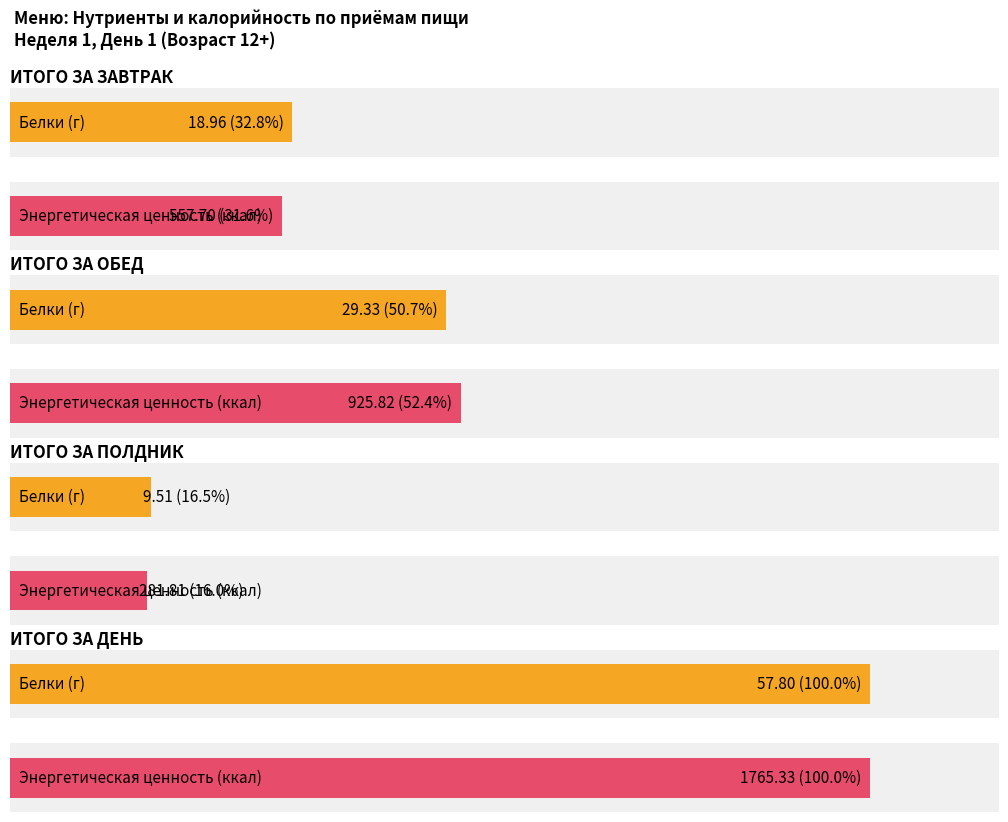

What is the greatest value displayed?

1765.3